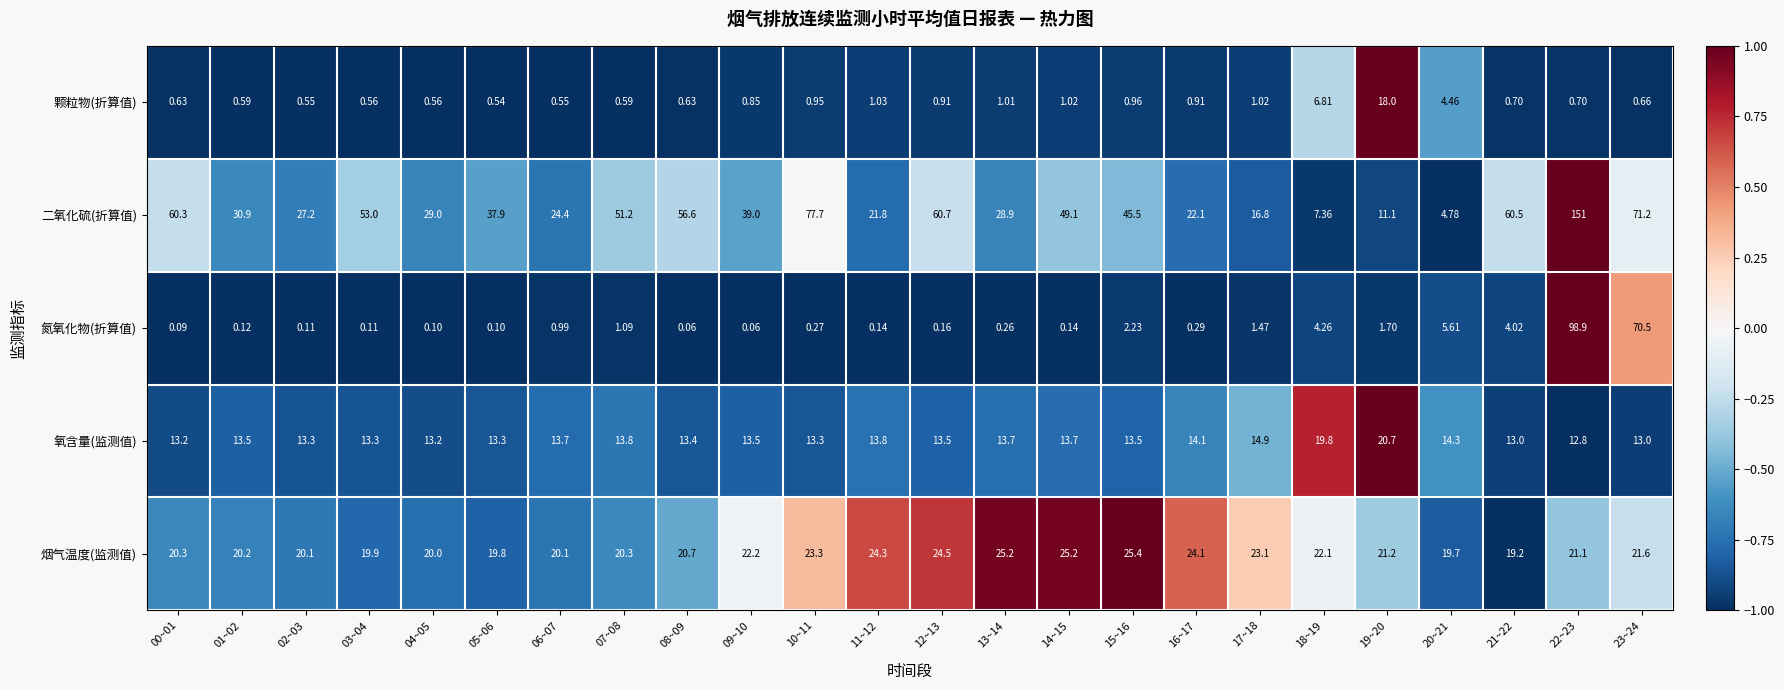

Which series has the largest total across all categories?

二氧化硫(折算值)